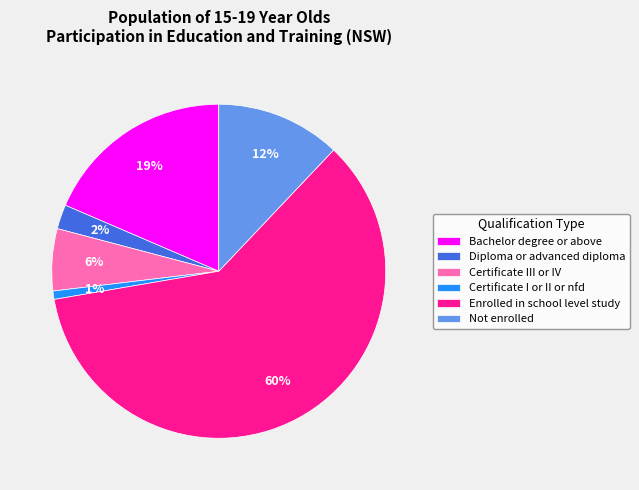

Is it true that Diploma or advanced diploma is 2% of the pie?

True